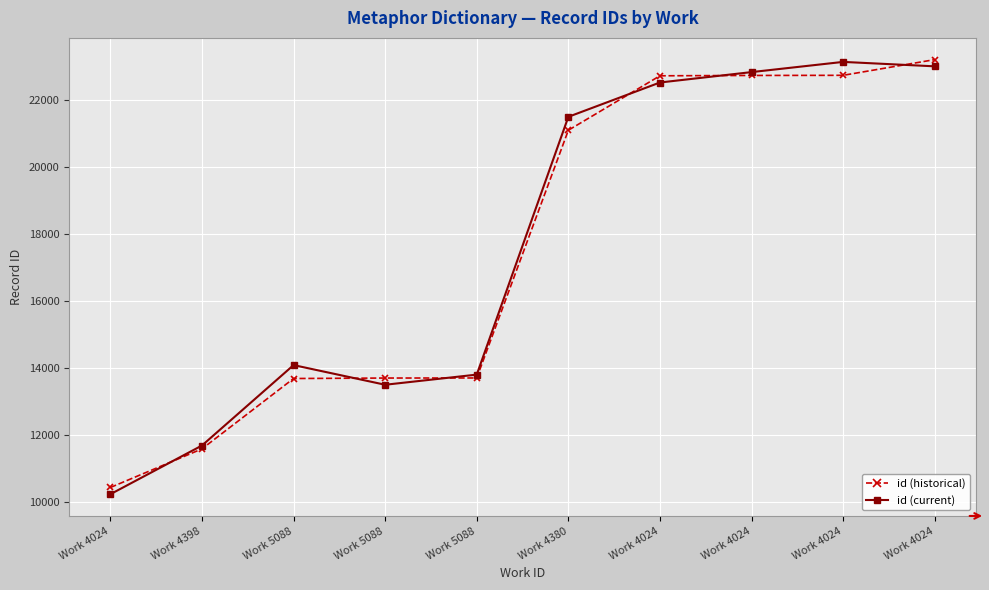

List the series in order of their overall mean, highest first.

id (current), id (historical)